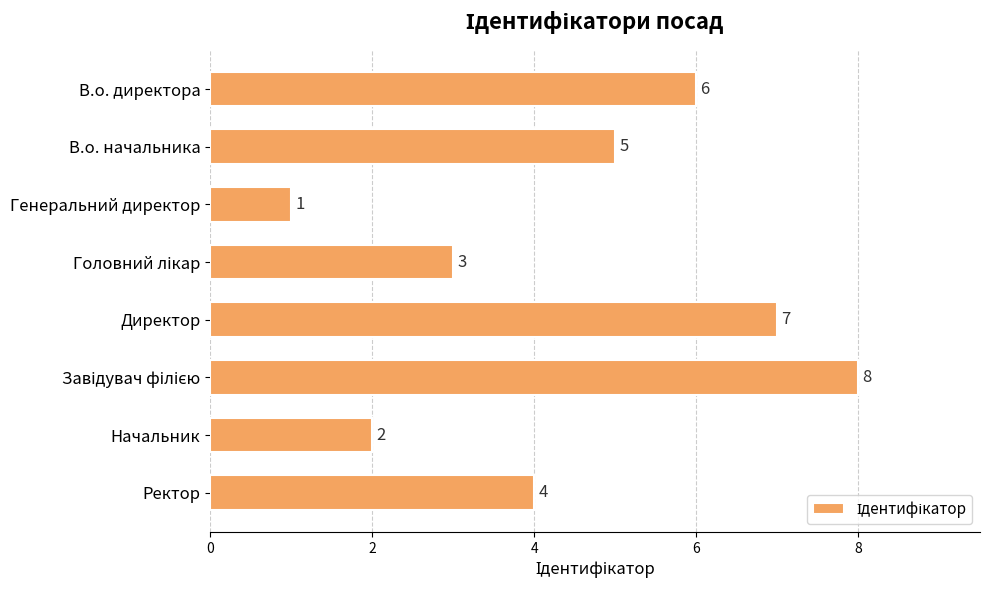

What is the label of the 3rd bar from the top?

Генеральний директор